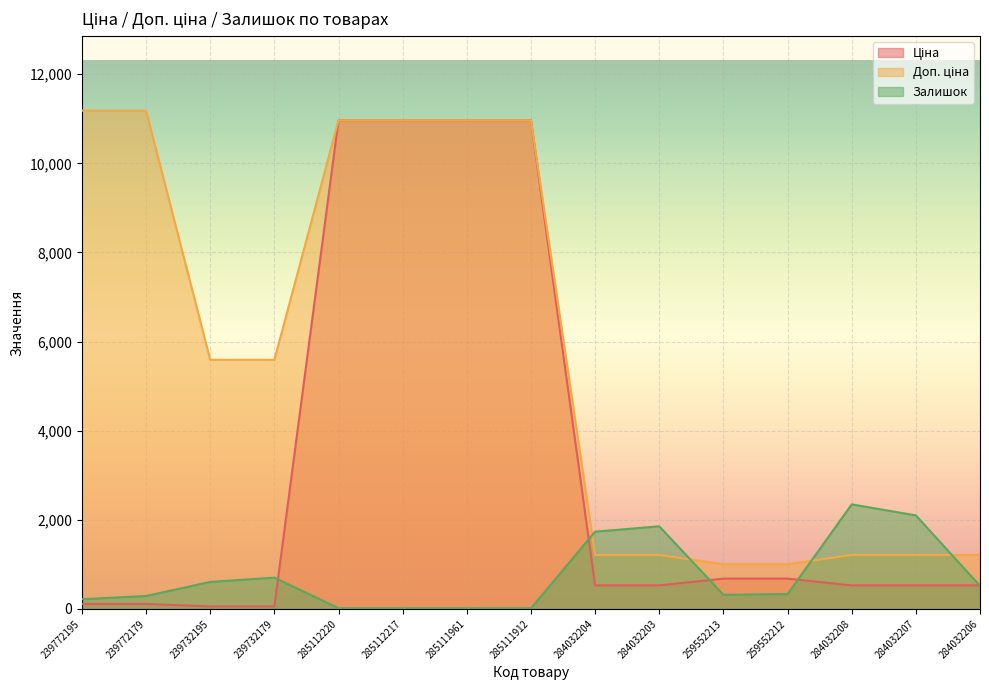

How many data points does each series have?

15